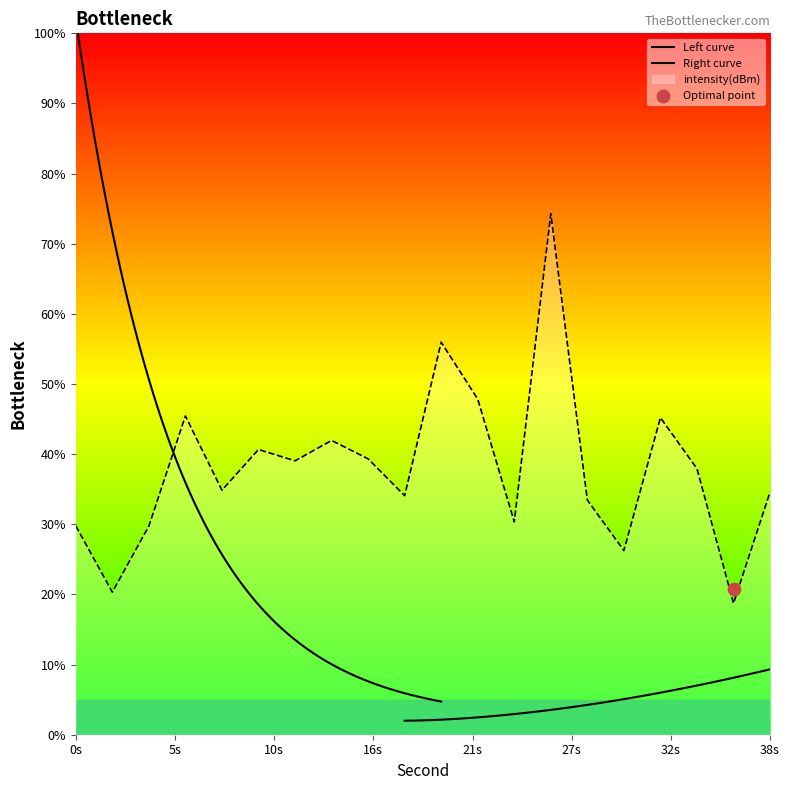

What is the change in value from 18 to 34?

+3.8